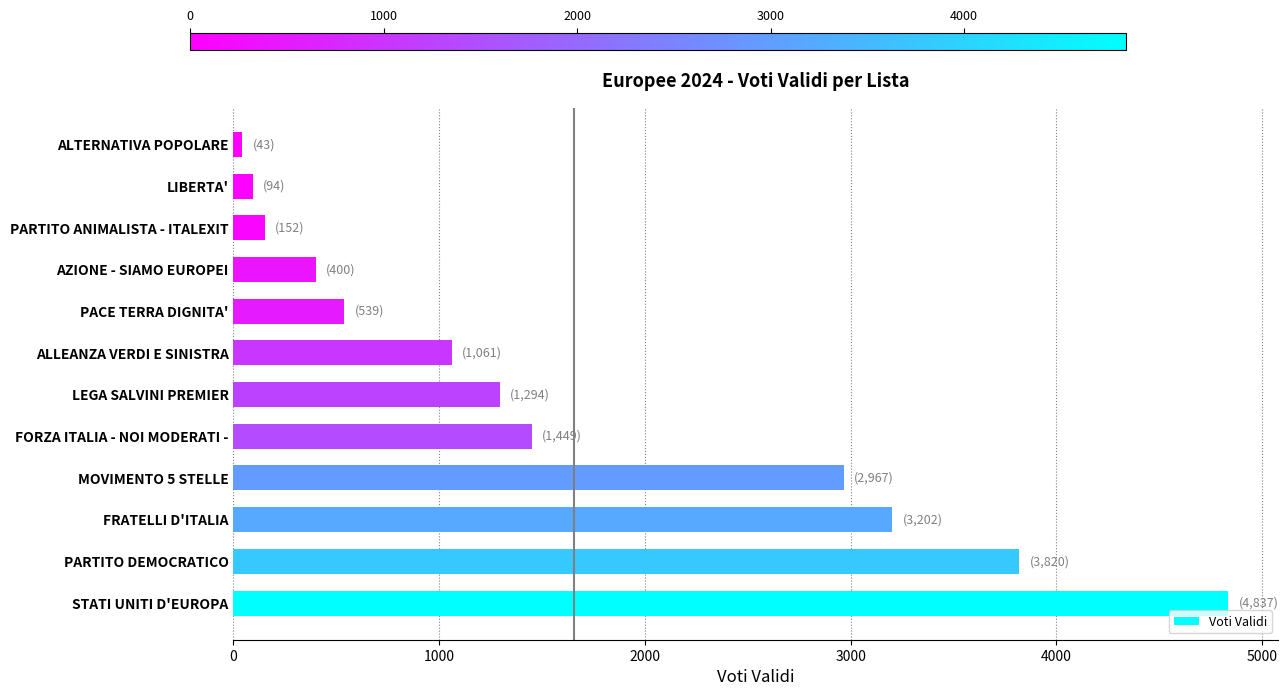

Reading bottom to top, transcribe all the data shown in this chart.

STATI UNITI D'EUROPA=4837	PARTITO DEMOCRATICO=3820	FRATELLI D'ITALIA=3202	MOVIMENTO 5 STELLE=2967	FORZA ITALIA - NOI MODERATI -=1449	LEGA SALVINI PREMIER=1294	ALLEANZA VERDI E SINISTRA=1061	PACE TERRA DIGNITA'=539	AZIONE - SIAMO EUROPEI=400	PARTITO ANIMALISTA - ITALEXIT=152	LIBERTA'=94	ALTERNATIVA POPOLARE=43